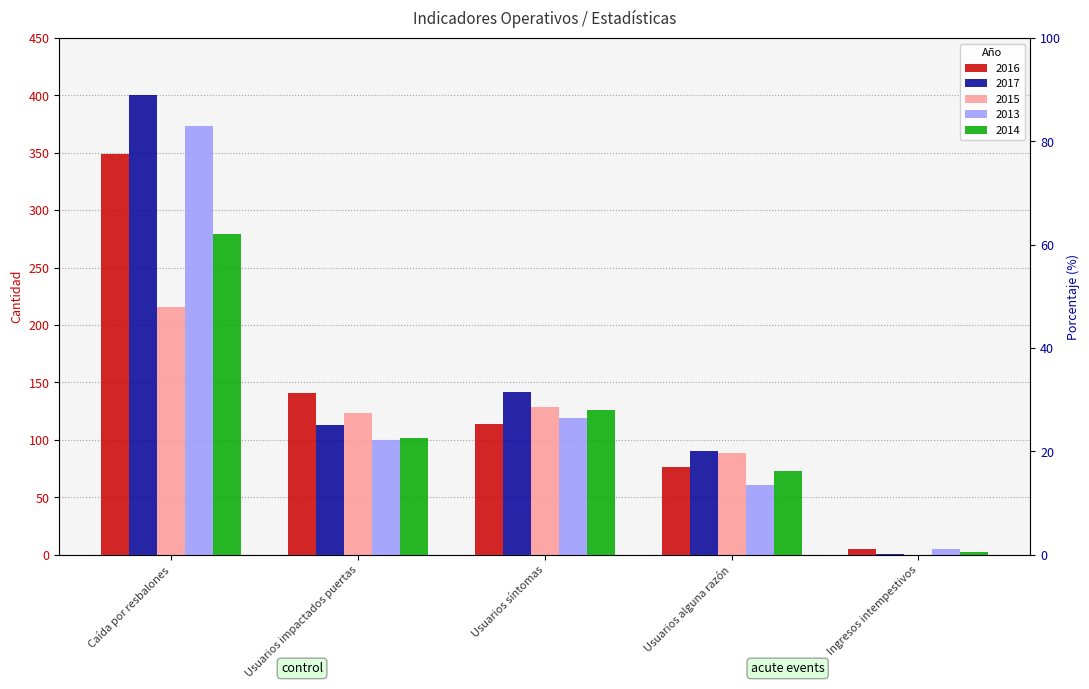

Rank the categories by 2013 value from lowest to highest.

Ingresos intempestivos, Usuarios alguna razón, Usuarios impactados puertas, Usuarios síntomas, Caída por resbalones